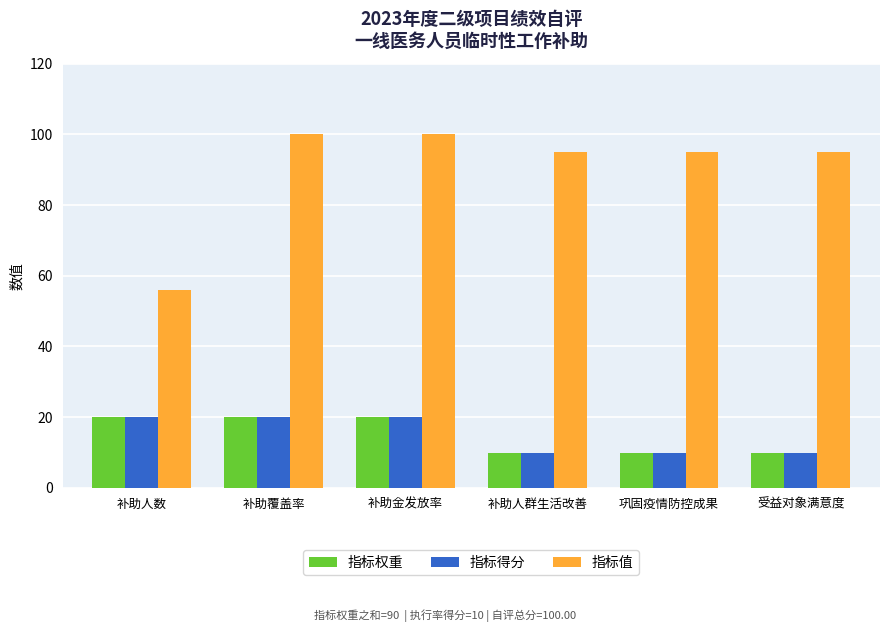

What is the sum of the 指标值 values at 补助人数 and 补助金发放率?

156